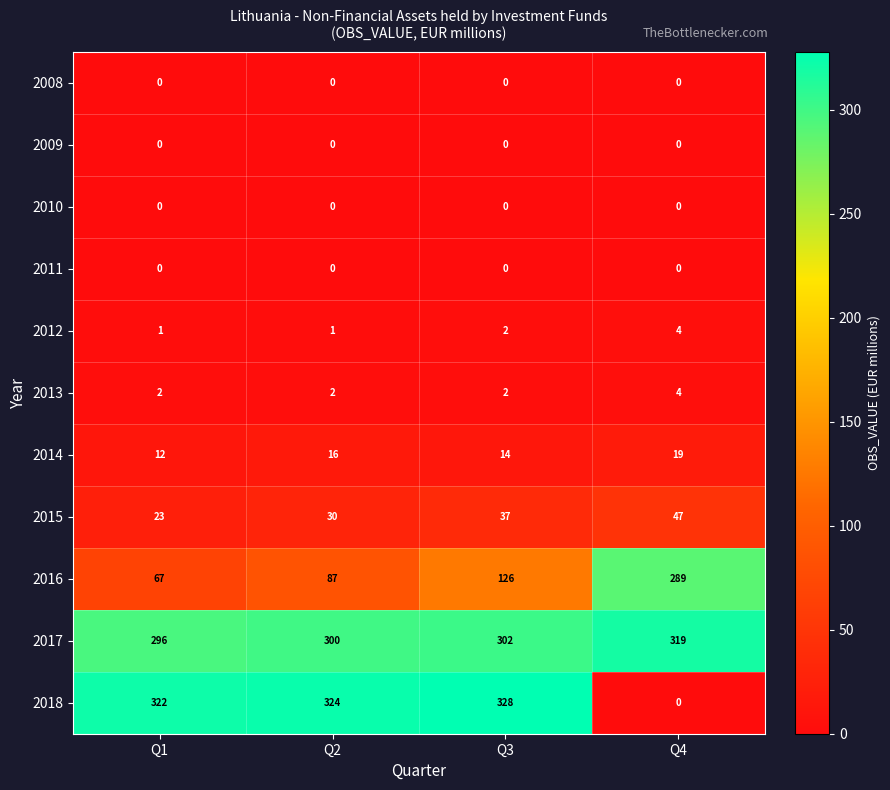

What is the difference between the highest and lowest values at Q4?

319